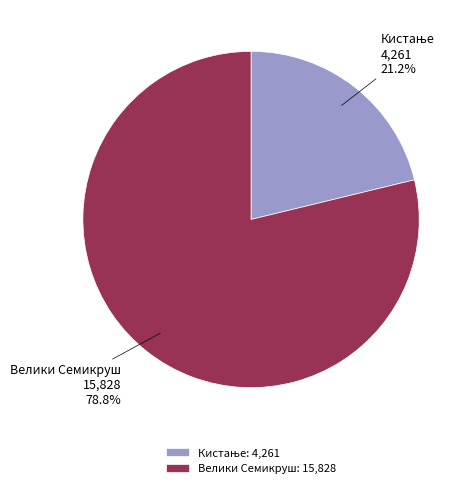

Is there any slice that represents more than half of the pie?

Yes